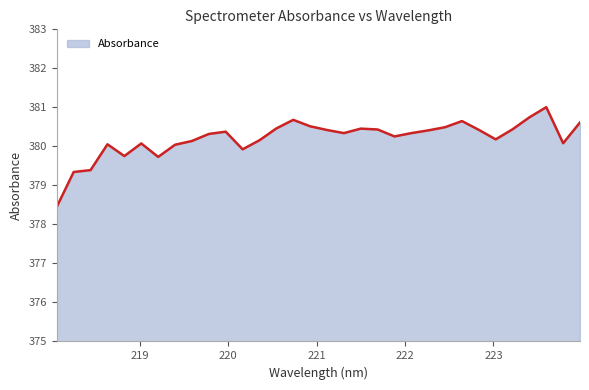

What is the difference between the maximum and minimum values?

2.6